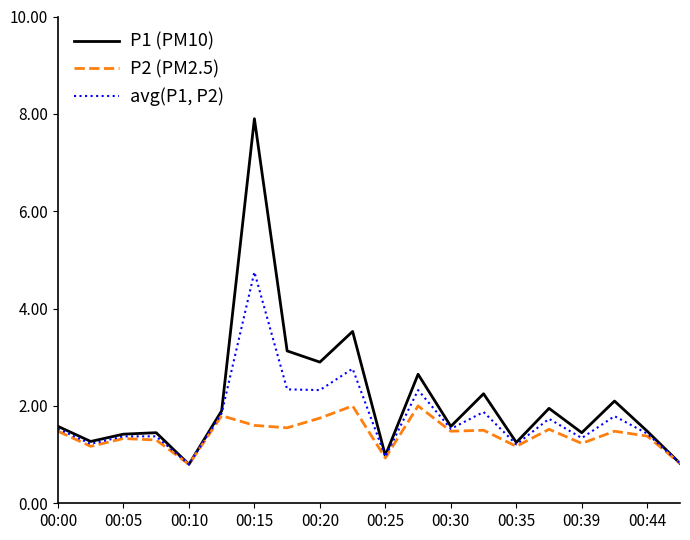

List the series in order of their overall mean, highest first.

P1 (PM10), avg(P1, P2), P2 (PM2.5)